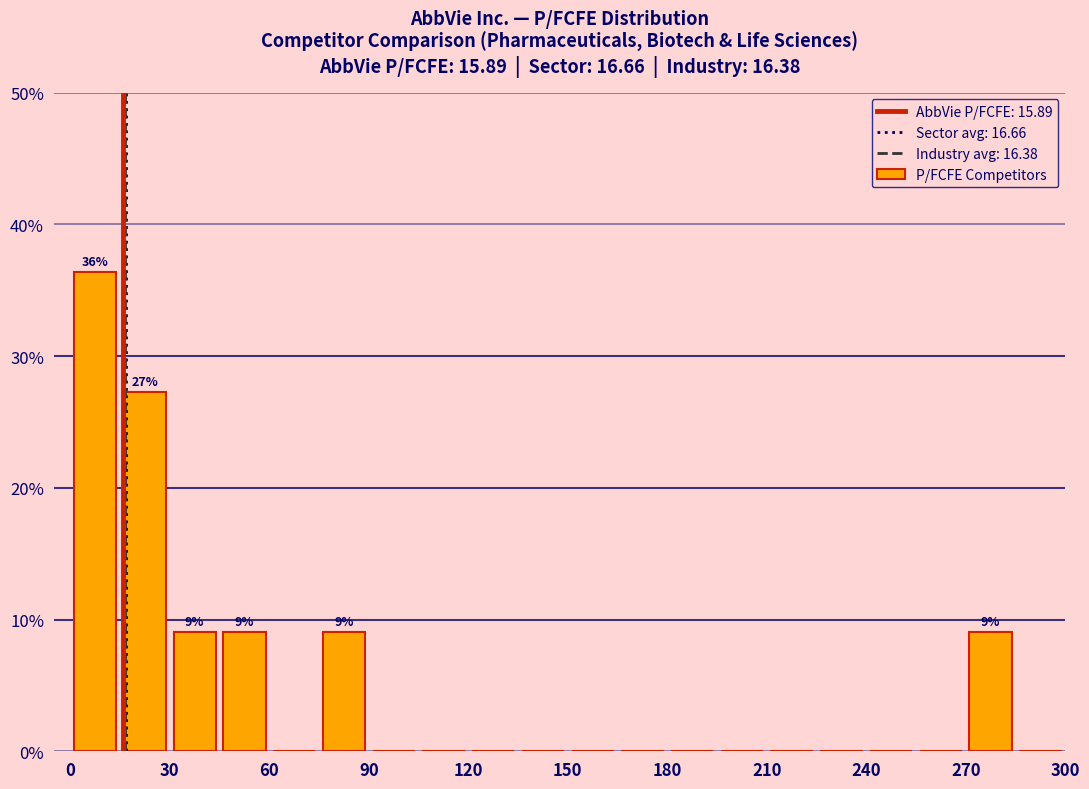

Around what value on the x-axis is the tallest bar? Give the approximate position of its centre, as read against the axis.

10